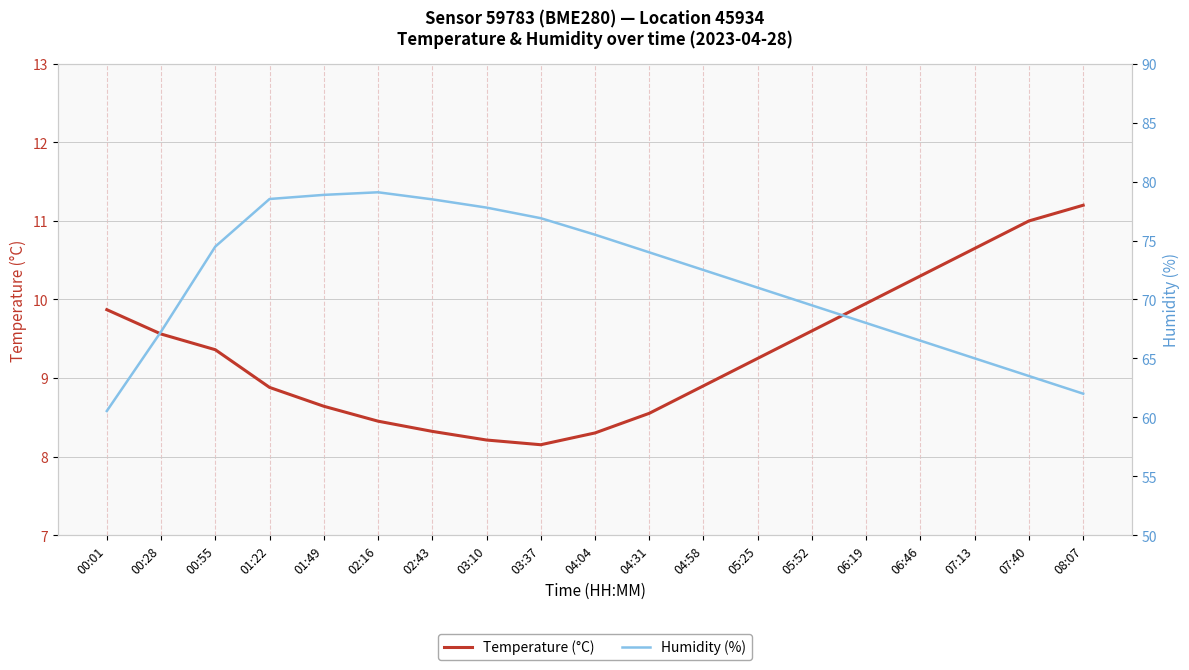

How many values in the Temperature (°C) series exceed 9?

10